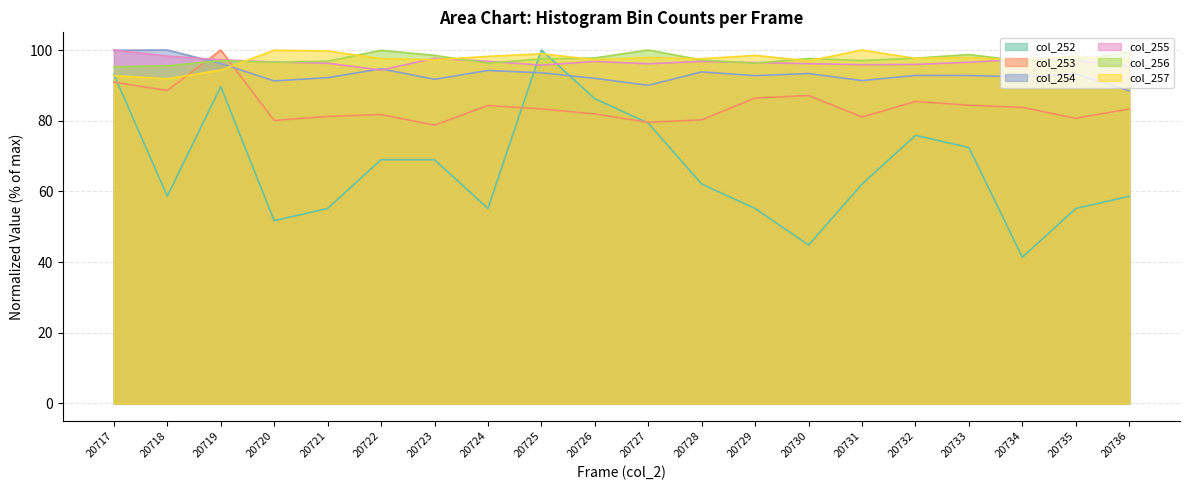

Is it true that col_255 equals 95.8 at 20731?

True